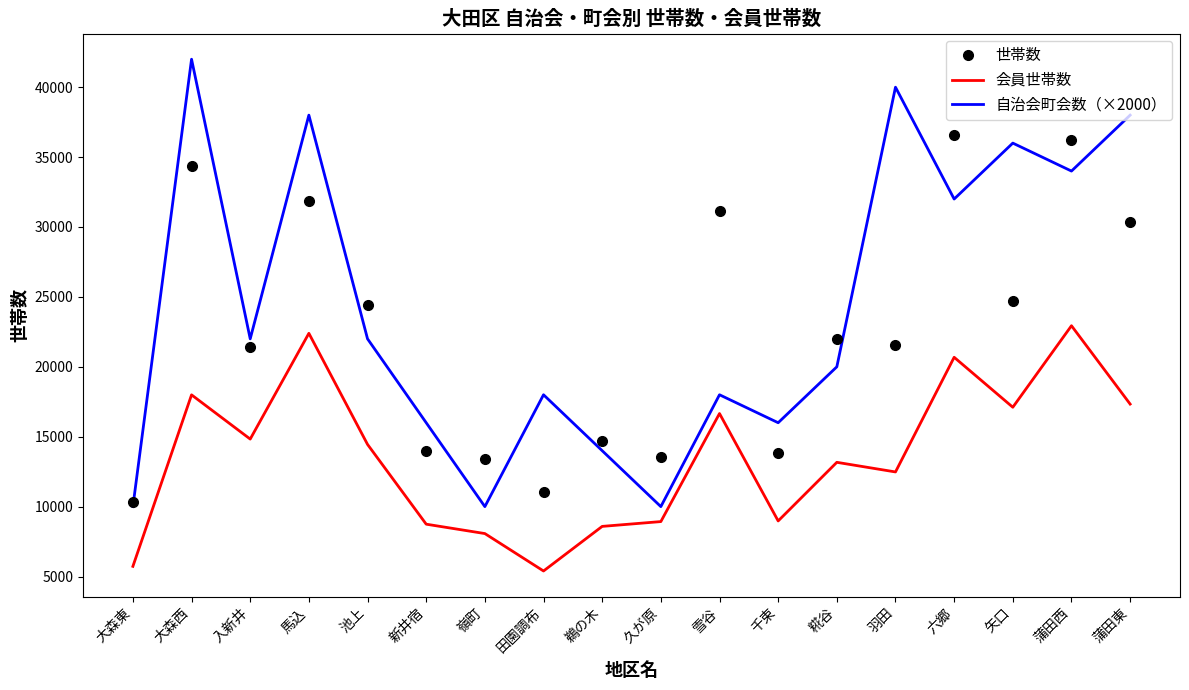

Between 大森西 and 入新井, which series saw the biggest shift?

自治会町会数（×2000）